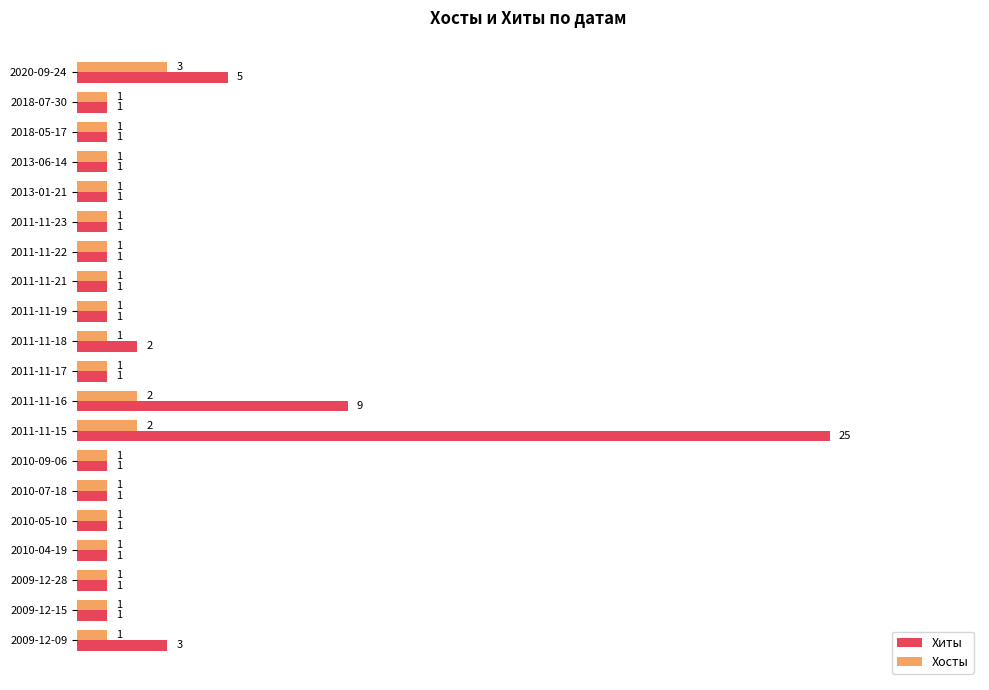

How many distinct data groups are displayed?

2